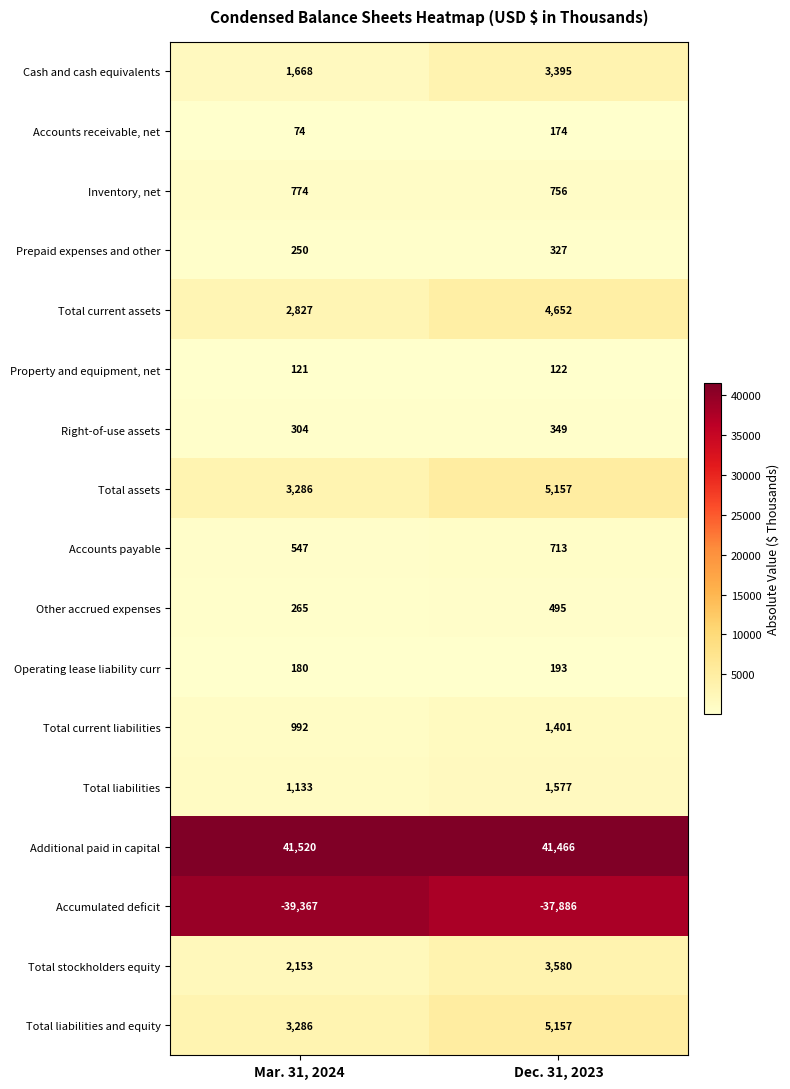

The value of Total current assets at Mar. 31, 2024 is 4738. True or false?

False